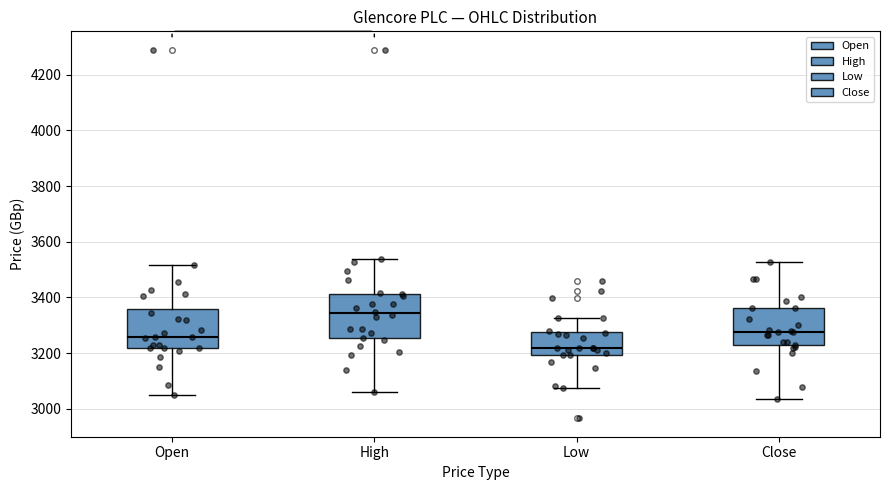

Where is the upper edge of the box for Low on the y-axis? The values are not printed on the chart, so give them approximately, as read against the axis.

3280